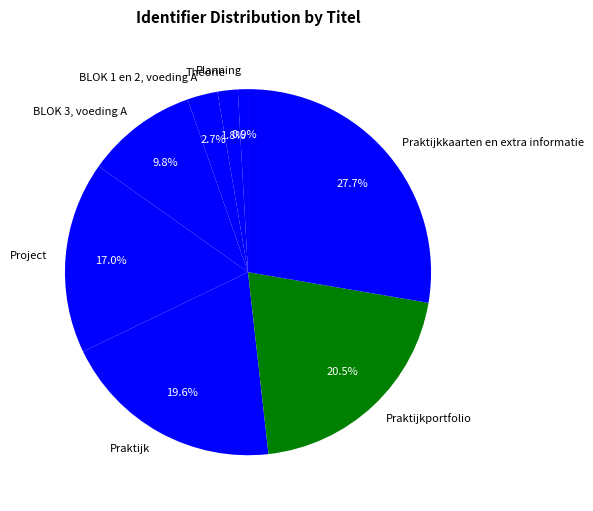

Count the number of slices in the pie.

8